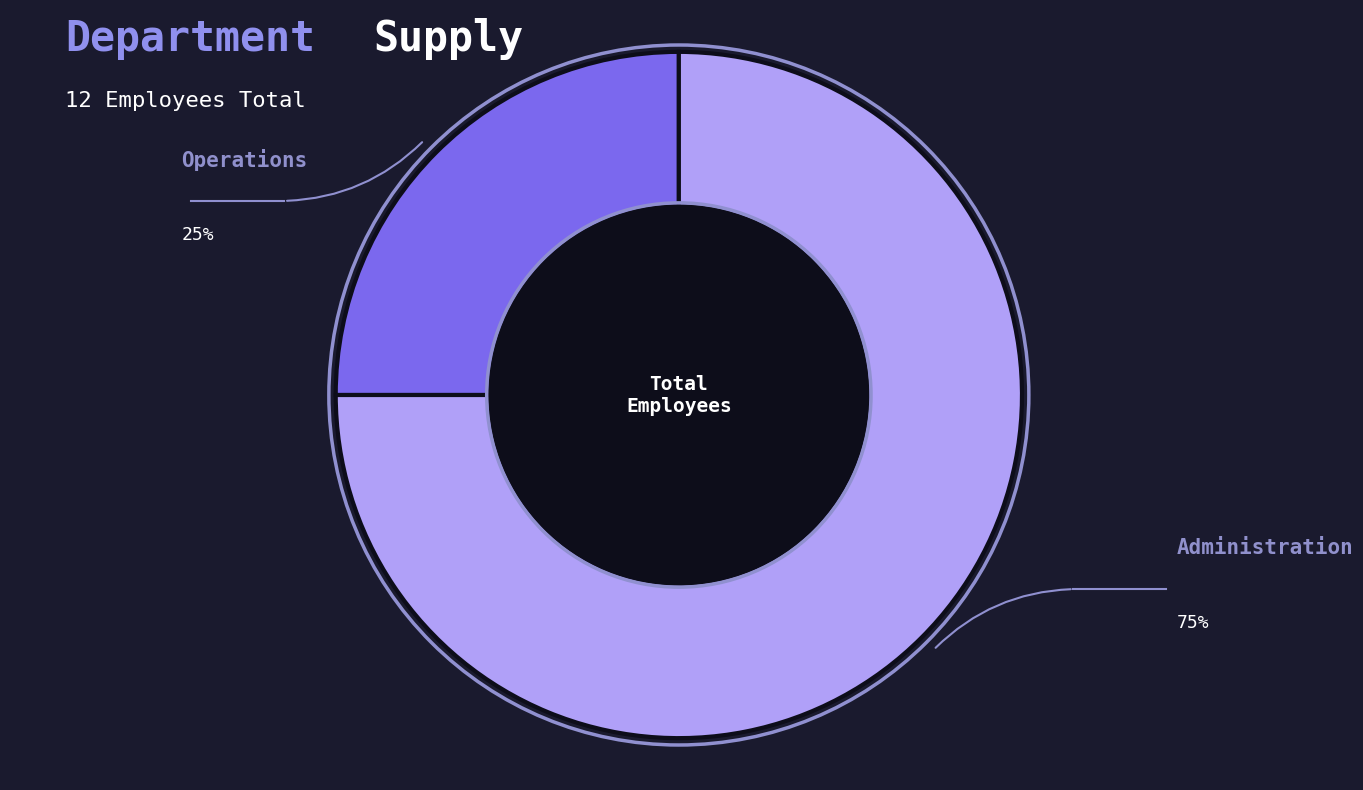

What is the ratio of the value at Operations to the value at Administration?

0.3